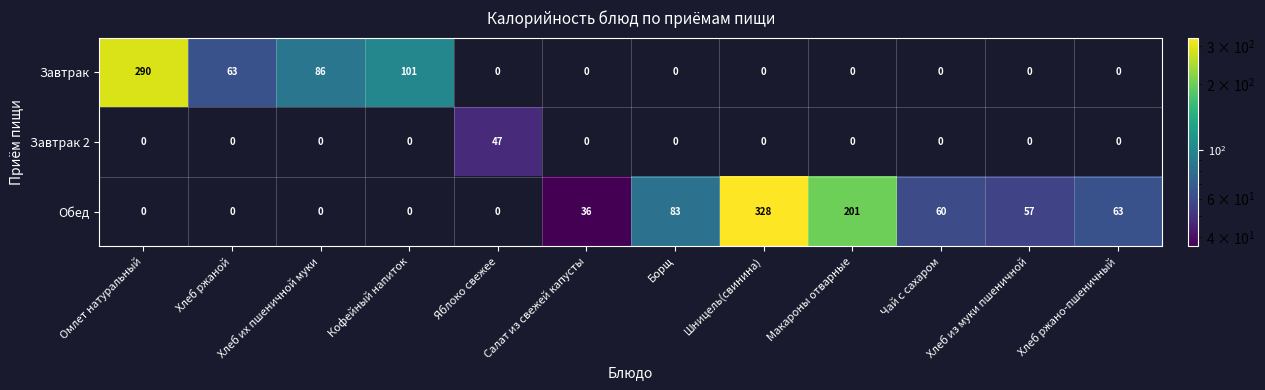

What is the difference between the highest and lowest values at Борщ?

83